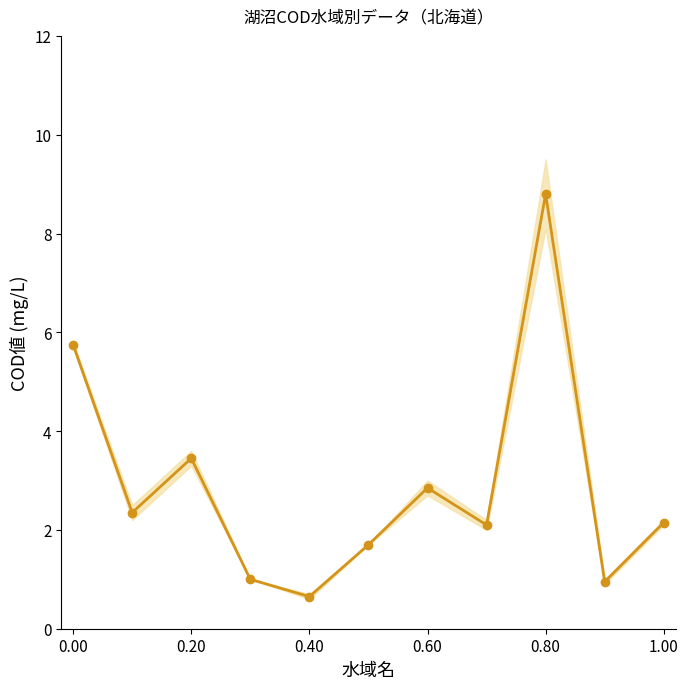

What is the minimum value shown in the chart?

0.7